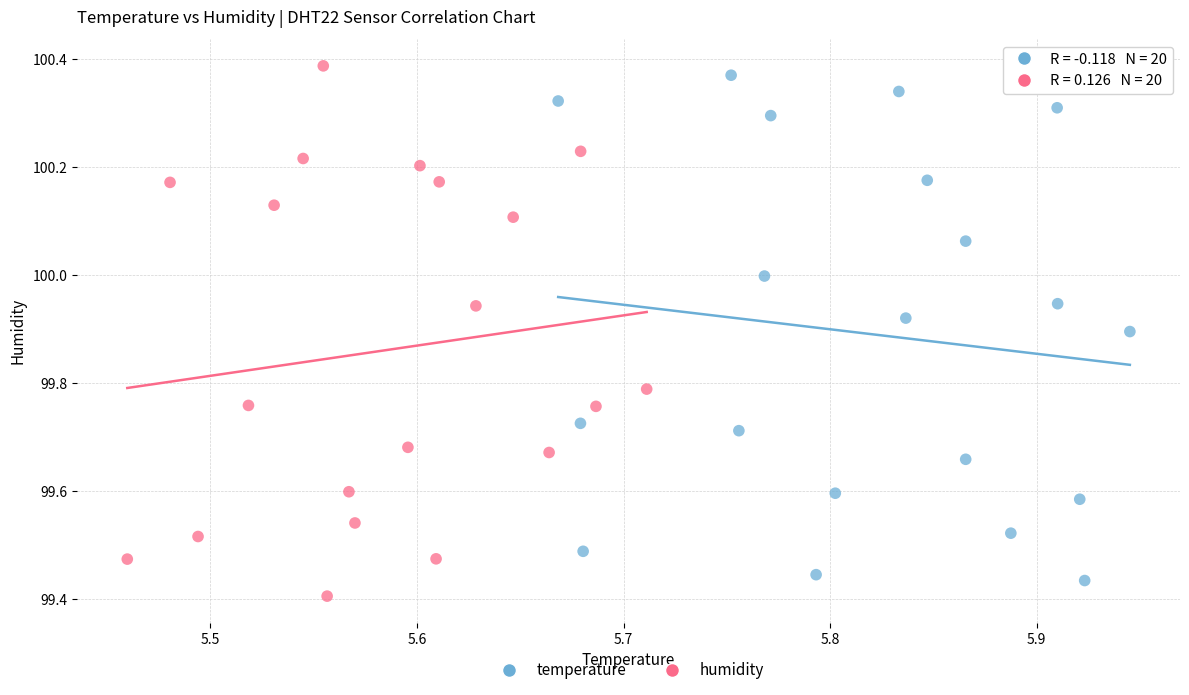

Which series contains the highest Y value?

humidity